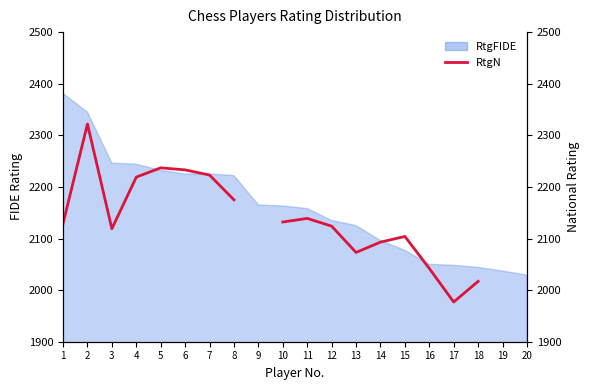

Count the number of categories in the chart.

20